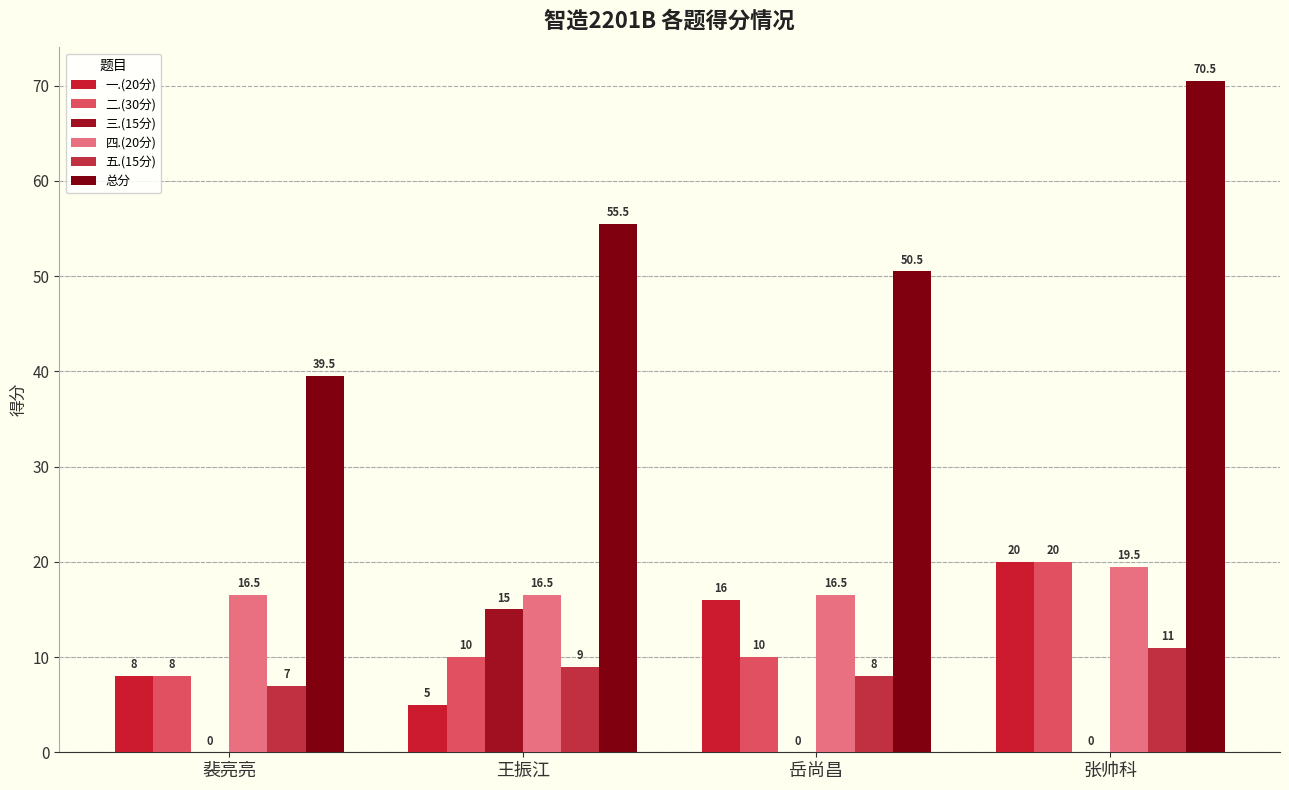

Which has a higher value, 王振江 or 裴亮亮?

裴亮亮